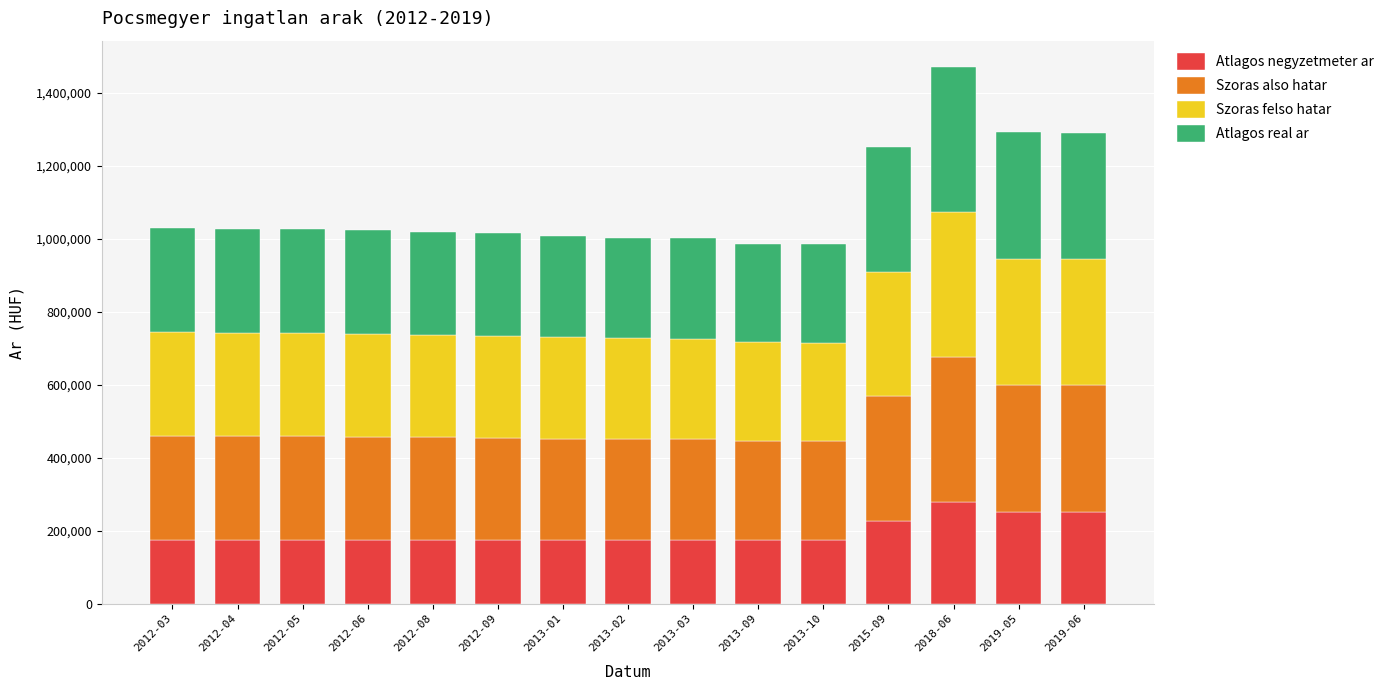

At which category is the sum across all series the highest?

2018-06